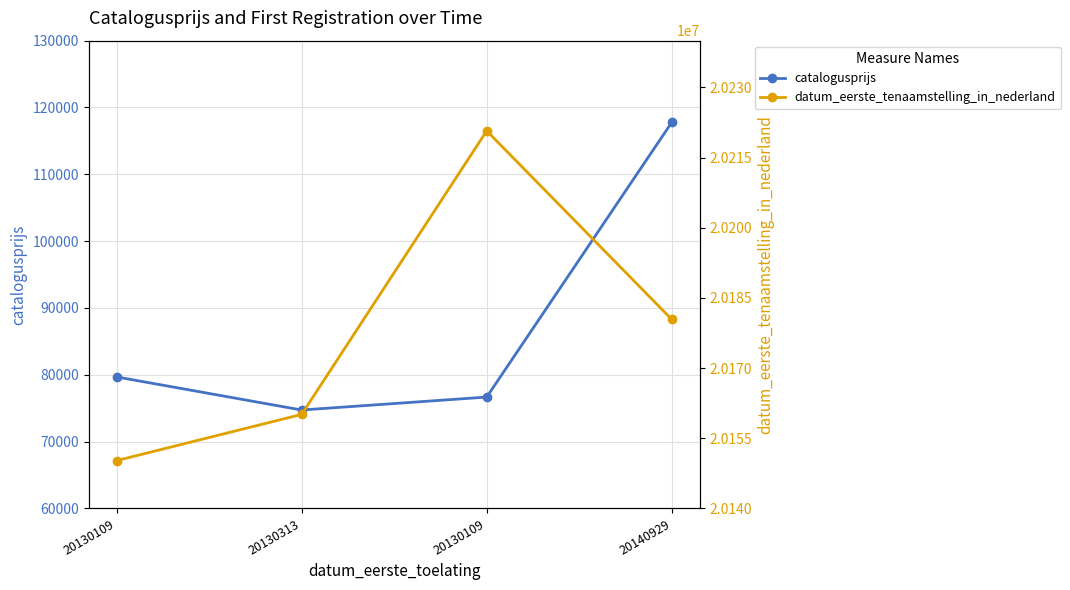

True or false: datum_eerste_tenaamstelling_in_nederland and catalogusprijs intersect in this chart.

False